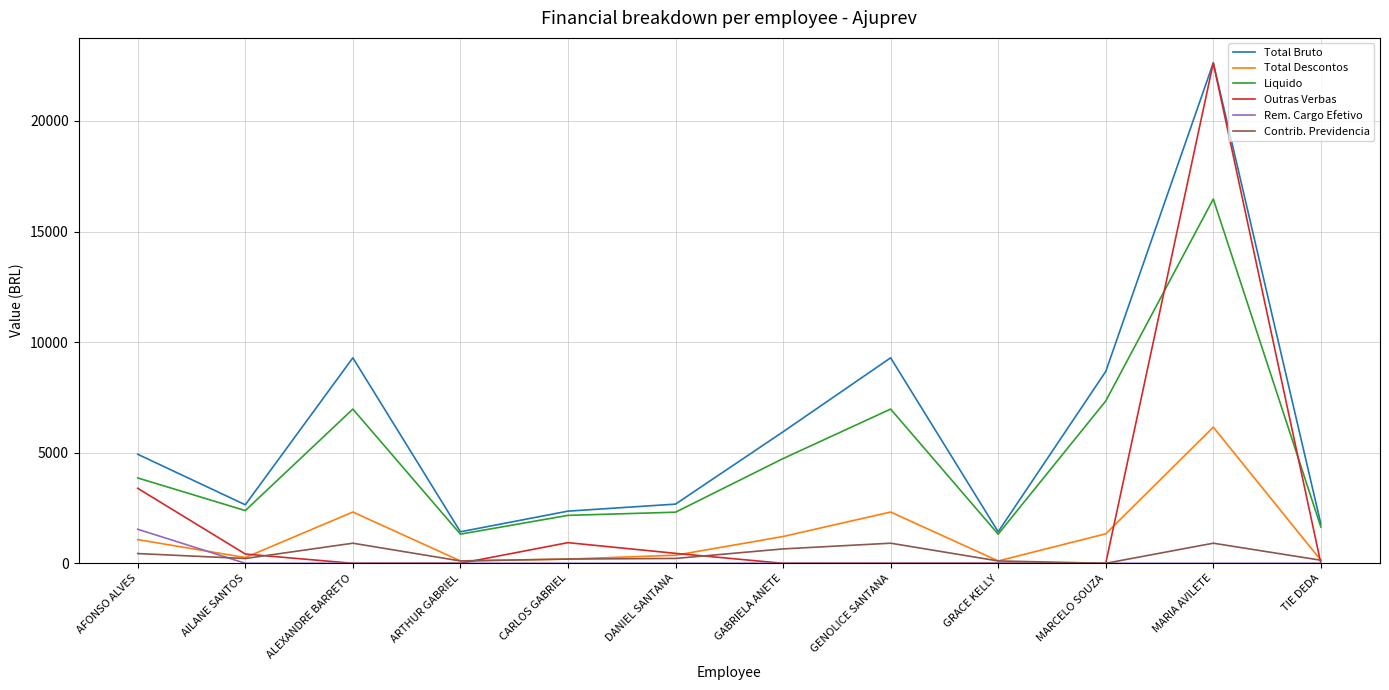

Which series has the largest total across all categories?

Total Bruto